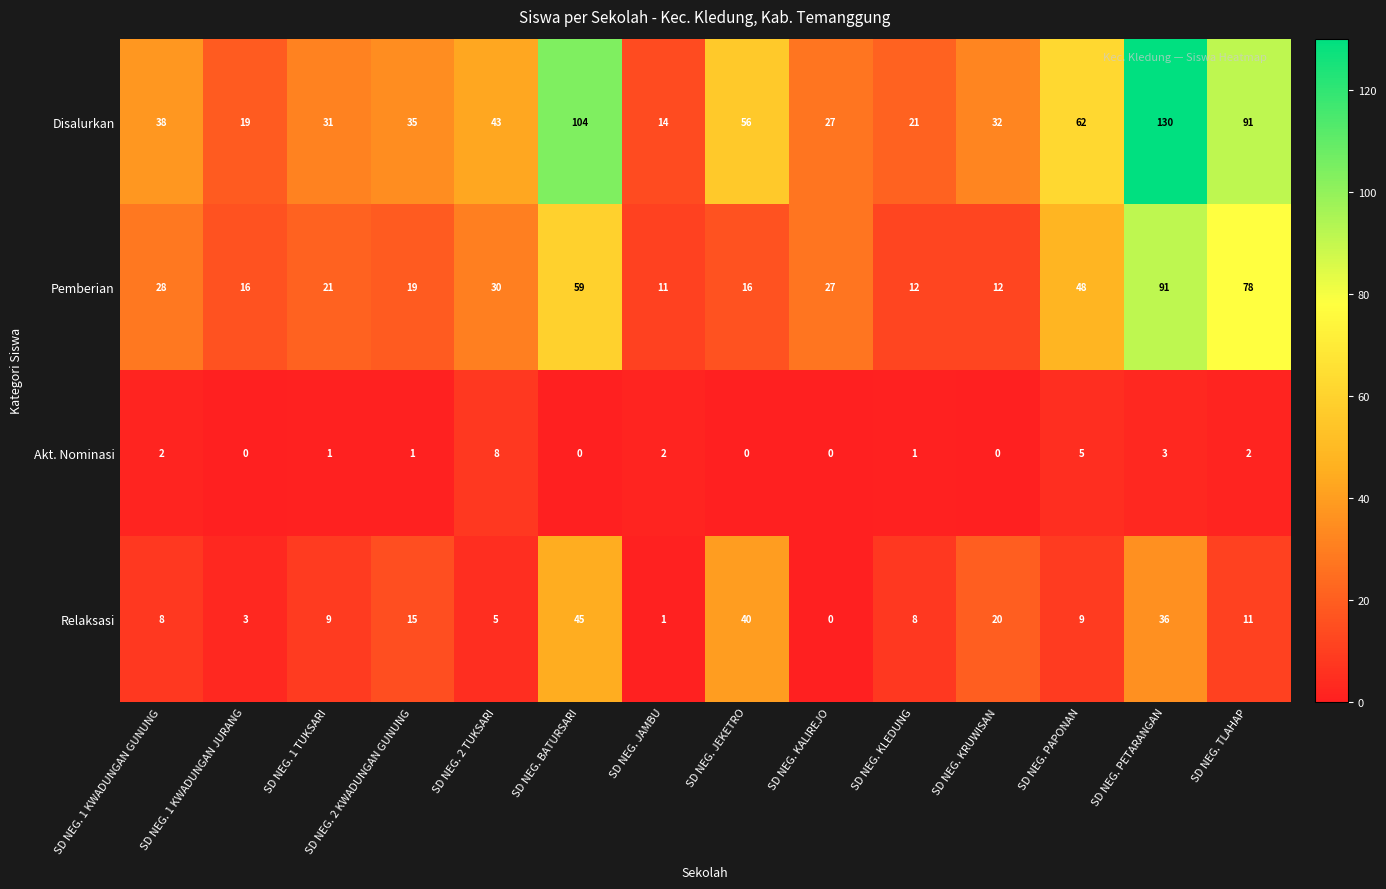

The Relaksasi series shows 11 at SD NEG. TLAHAP. True or false?

True